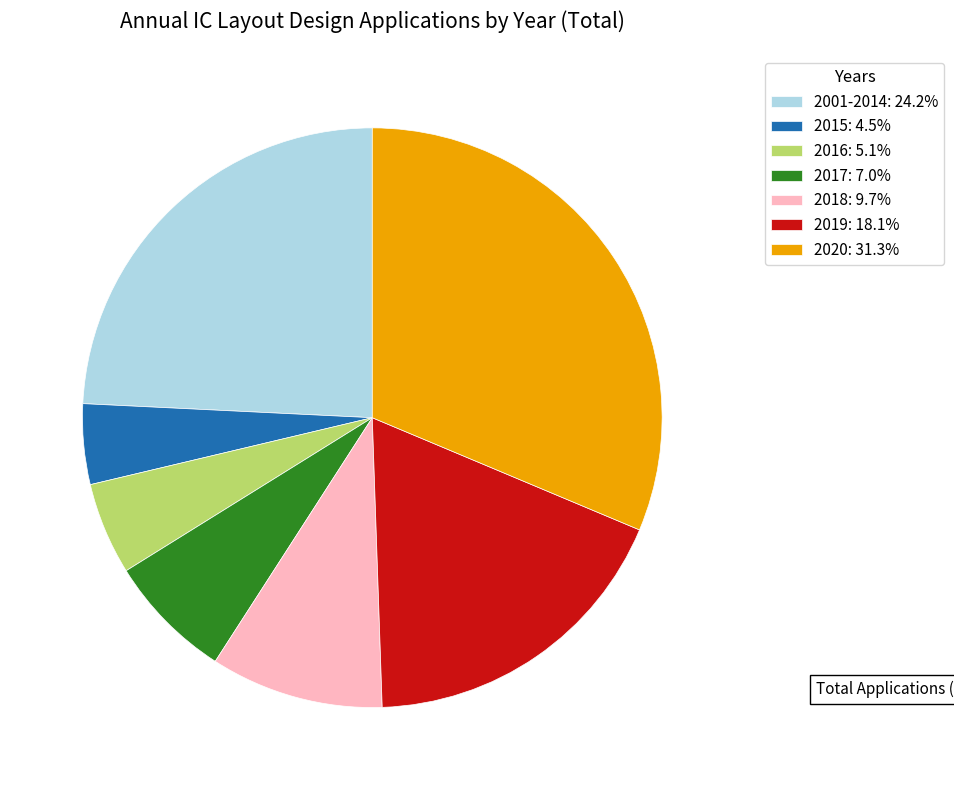

Is 2019 the majority of the pie?

No